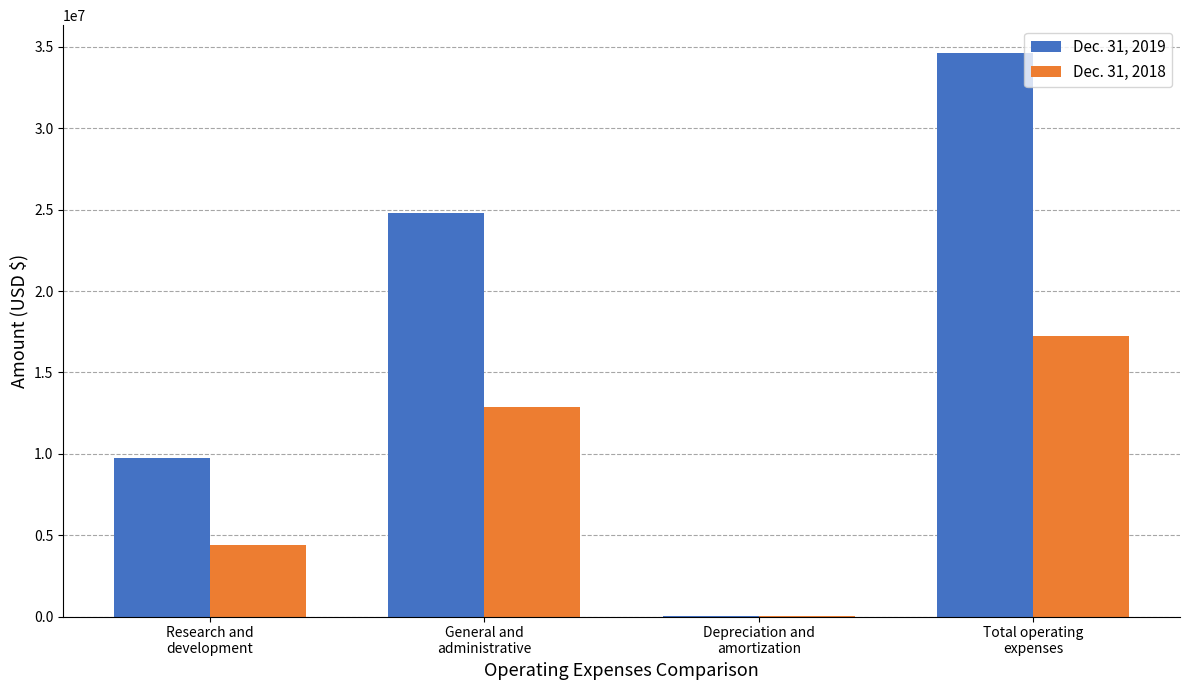

Which series has the largest total across all categories?

Dec. 31, 2019